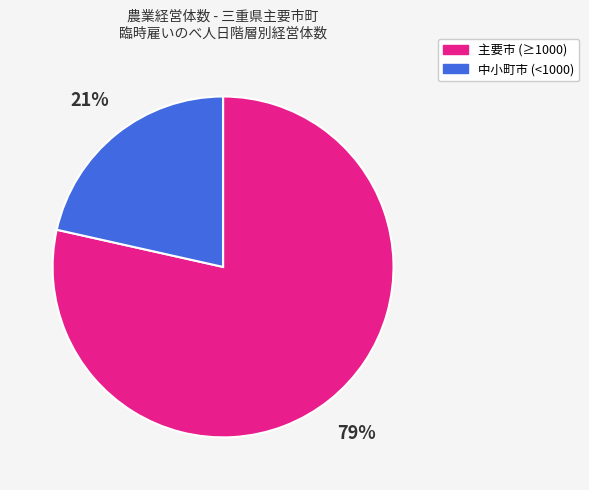

How many slices are in this pie chart?

2